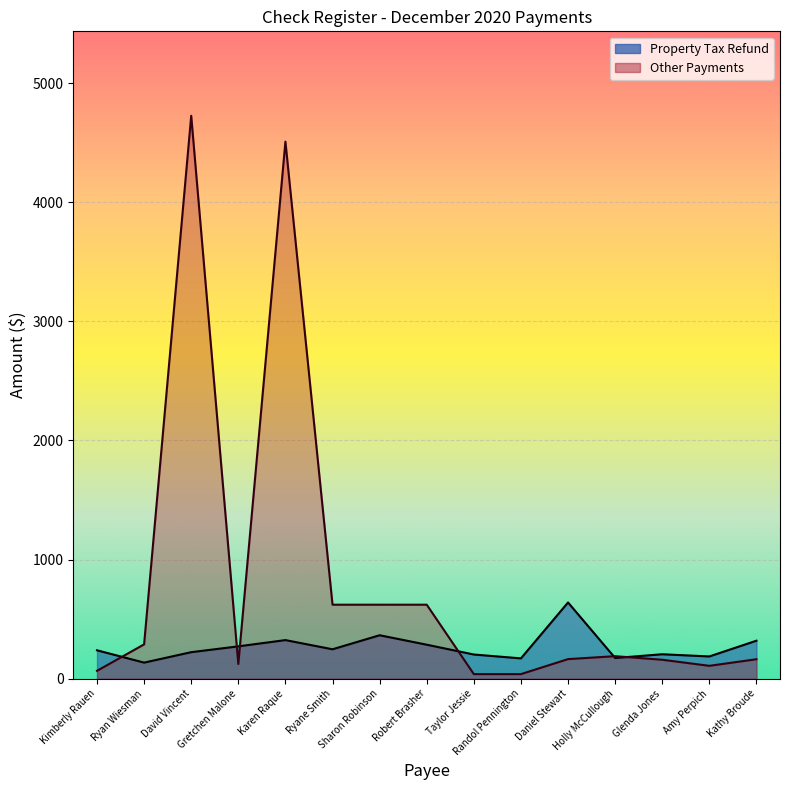

What is the total value across all series at Sharon Robinson?

985.7